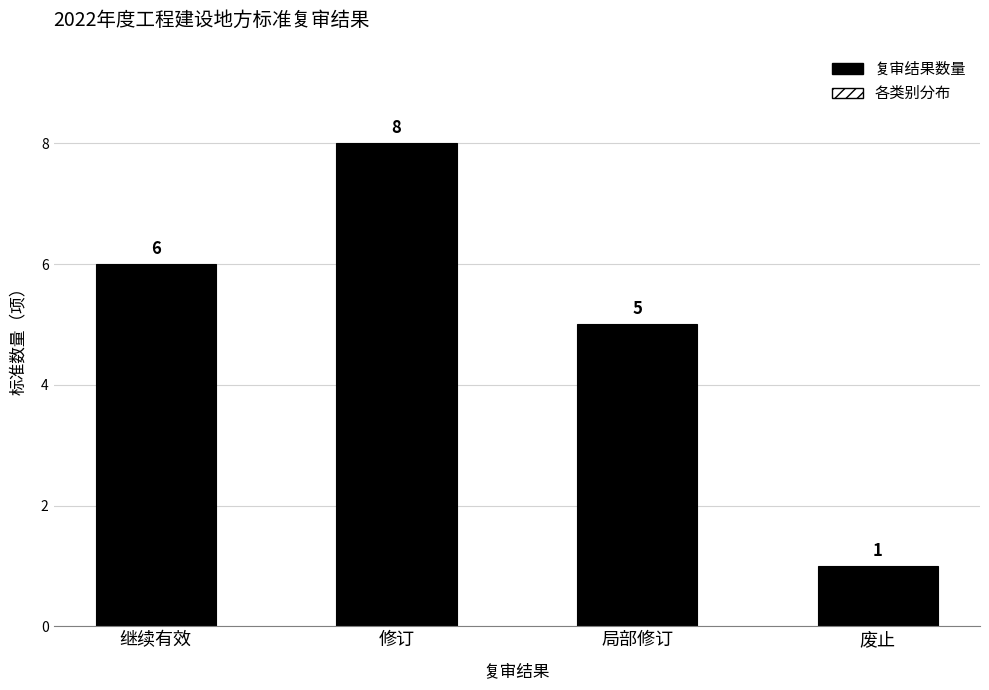

The value at 废止 is 1. True or false?

True